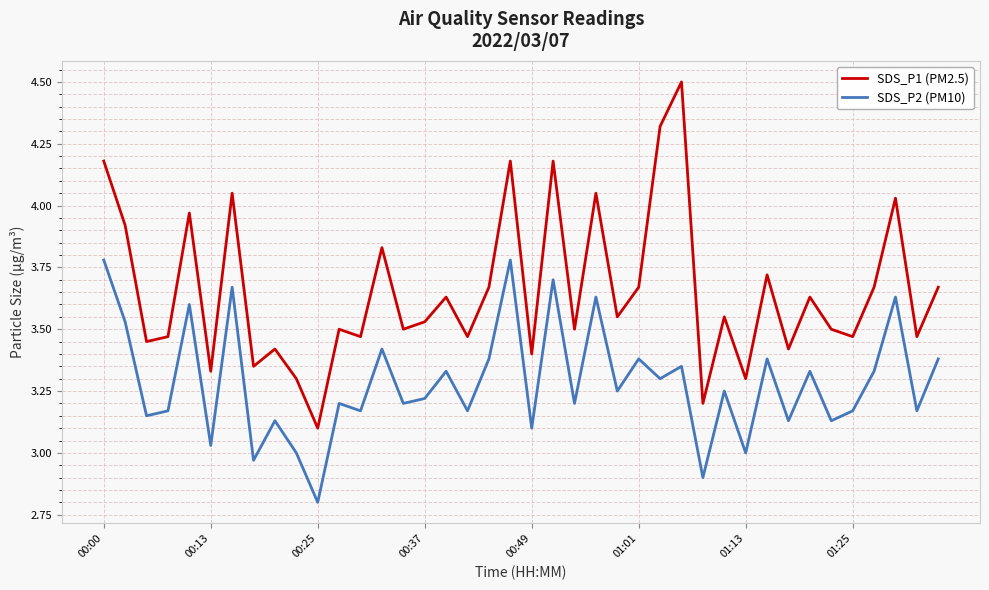

True or false: SDS_P2 (PM10) and SDS_P1 (PM2.5) cross at least once.

False